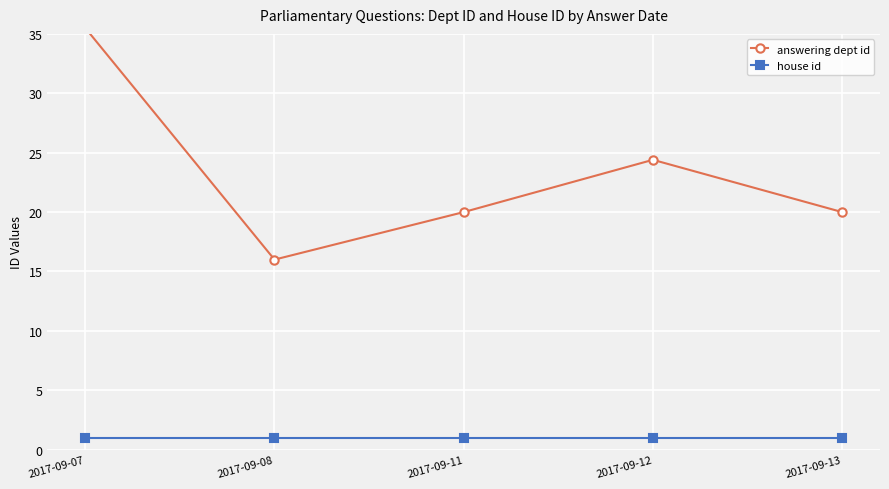

How many data points does each series have?

5